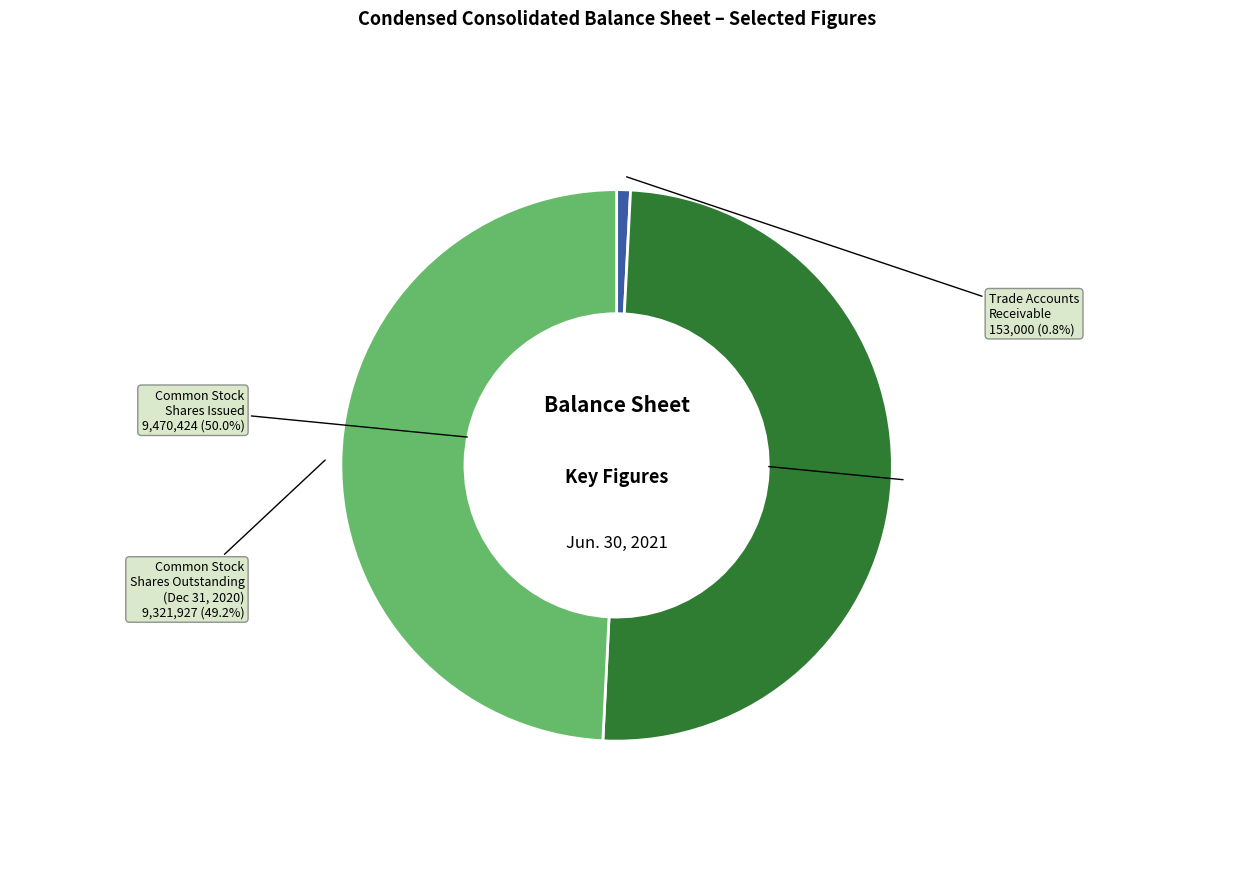

Which slice is the largest?

Common stock shares issued (Jun. 30, 2021)